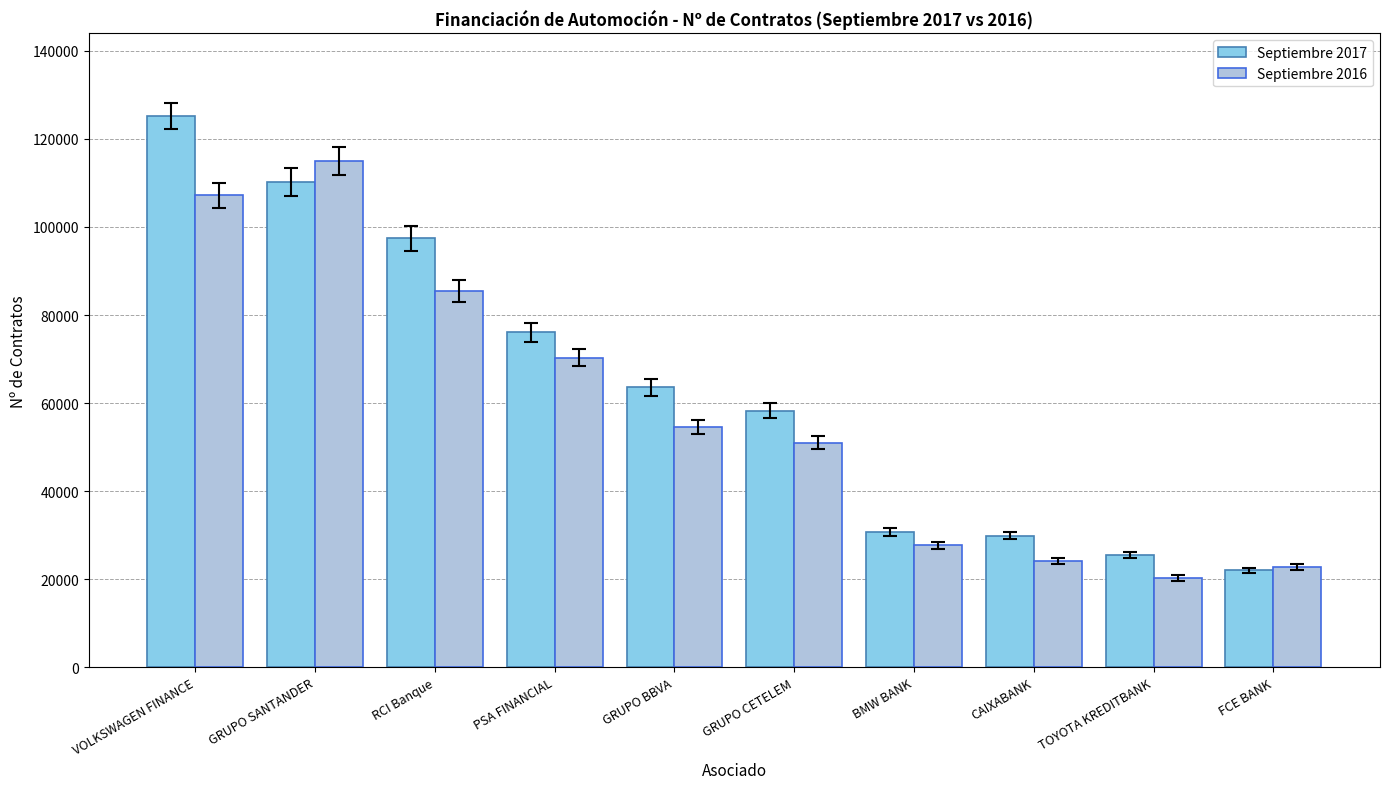

Reading left to right, what are all the values shown in this chart?

Septiembre 2017: 125188	110156	97390	76080	63593	58302	30800	29894	25464	21984
Septiembre 2016: 107159	114993	85529	70309	54523	50978	27734	24033	20250	22778